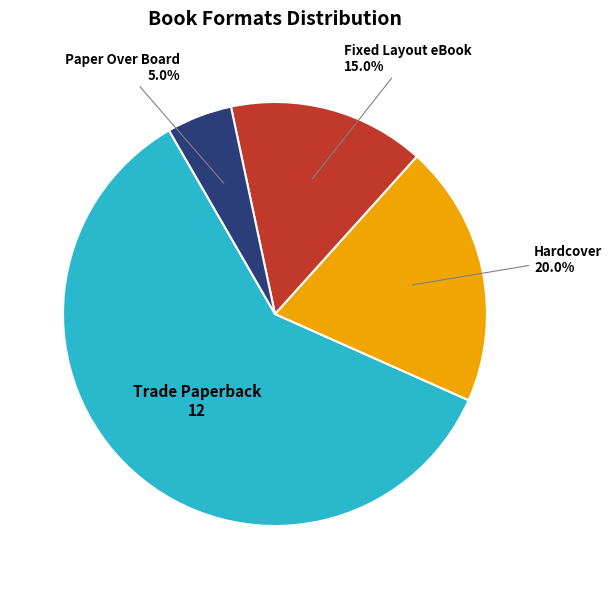

How many segments does this pie chart have?

4